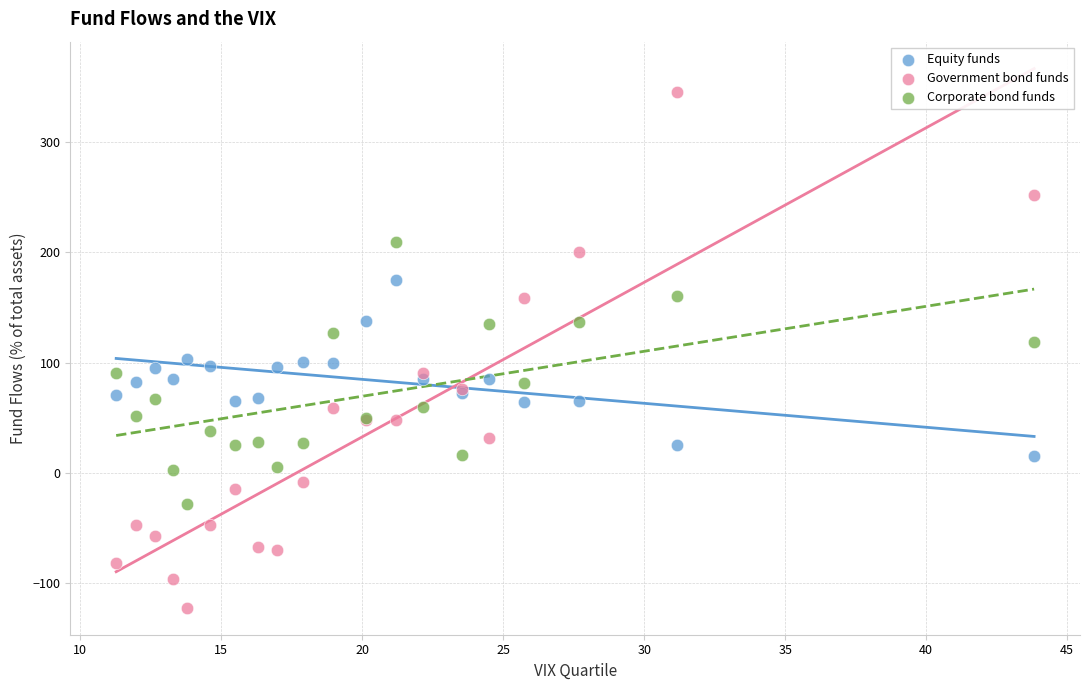

Which series reaches the maximum Y coordinate?

Government bond funds